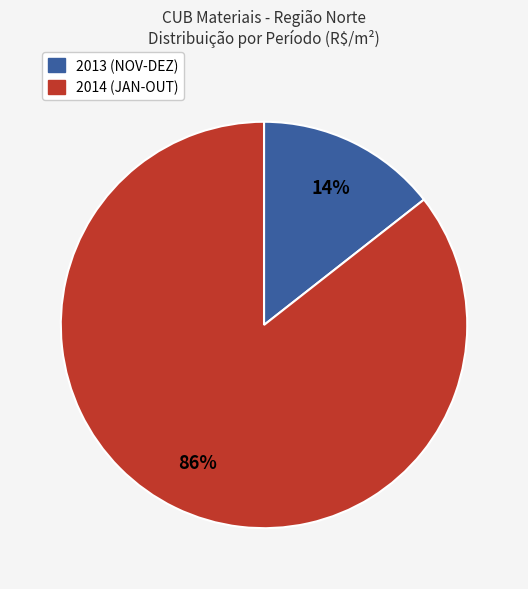

Is there any slice that represents more than half of the pie?

Yes